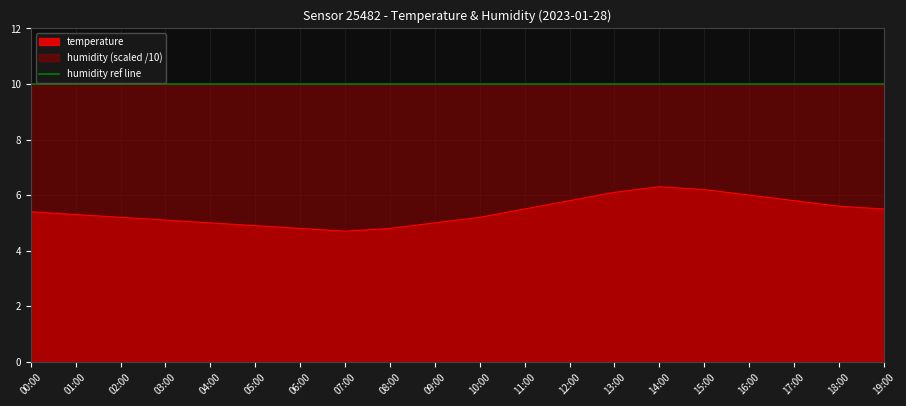

List the labels in order of value, largest first.

14:00, 15:00, 13:00, 16:00, 12:00, 17:00, 18:00, 11:00, 19:00, 00:00, 01:00, 02:00, 10:00, 03:00, 04:00, 09:00, 05:00, 06:00, 08:00, 07:00